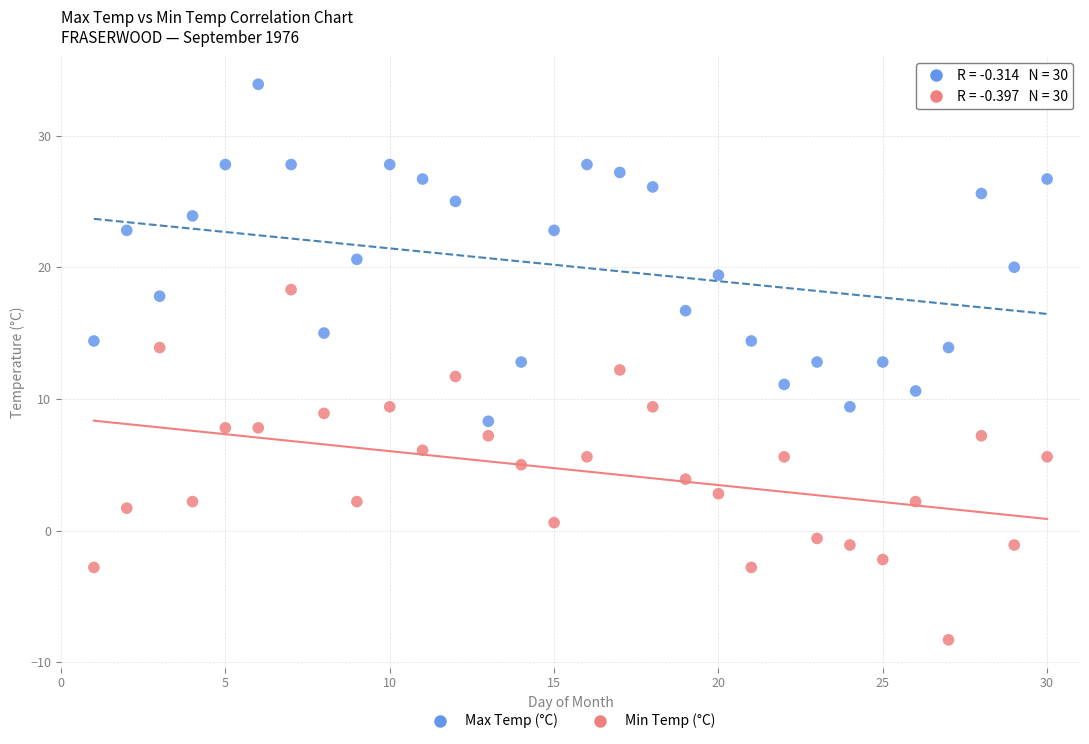

Which series reaches the minimum Y coordinate?

Min Temp (°C)